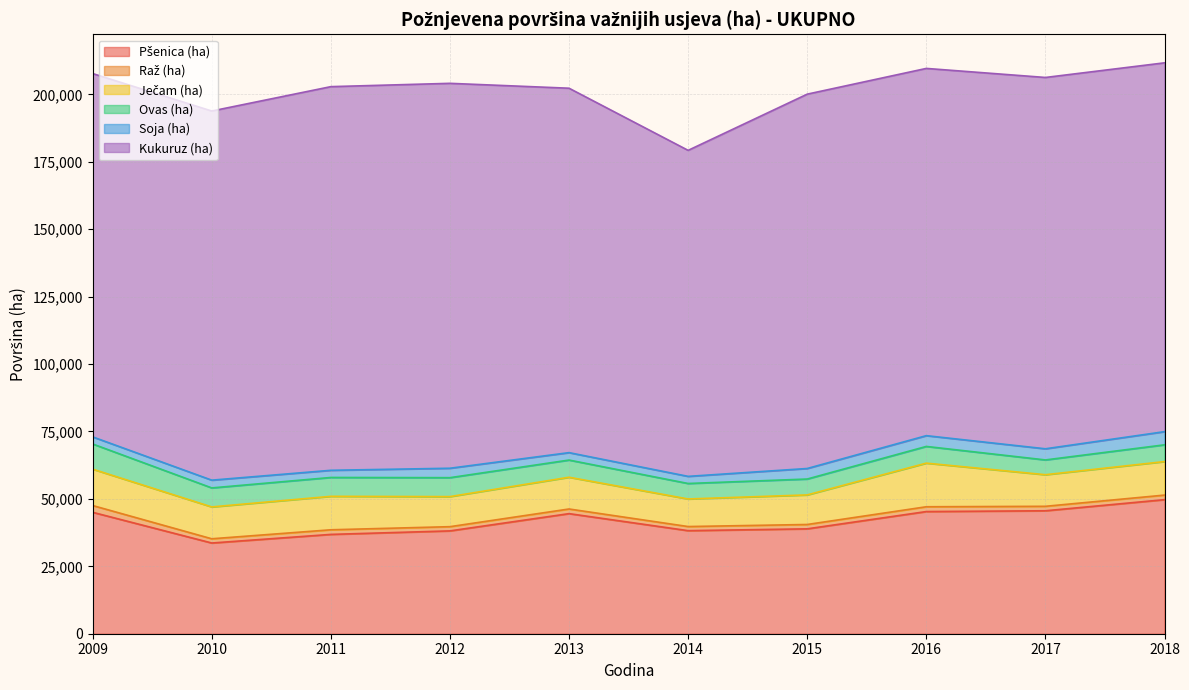

At which label is Ječam (ha) closest to 13202?

2009